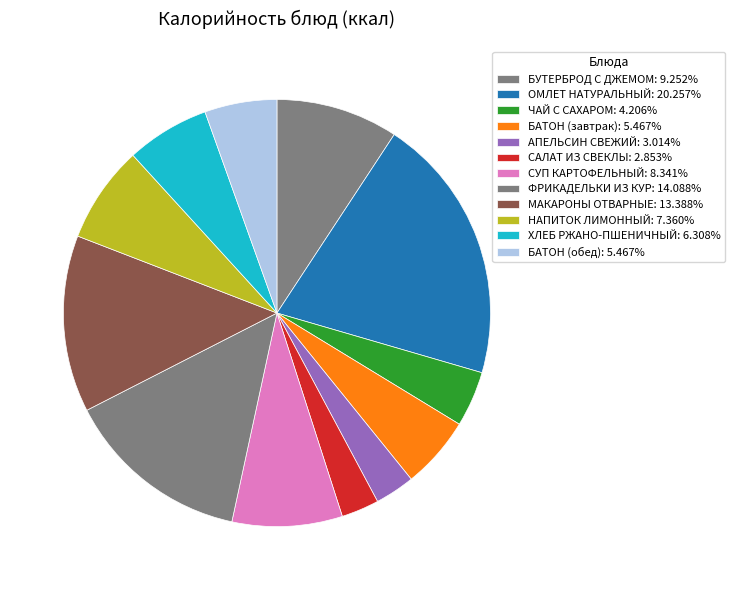

Approximately how many times larger is the value at ОМЛЕТ НАТУРАЛЬНЫЙ compared to МАКАРОНЫ ОТВАРНЫЕ?

1.5